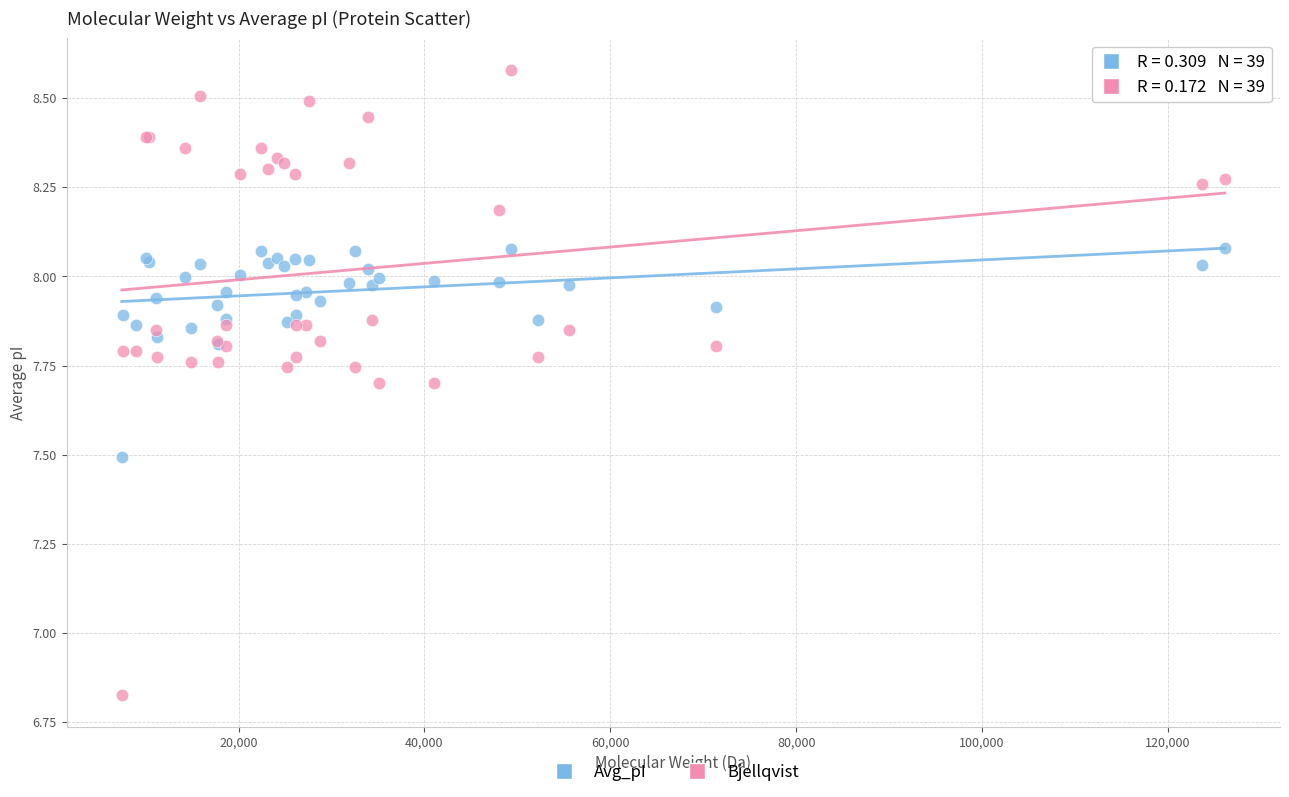

Which series has the largest Y range (max minus min)?

Bjellqvist